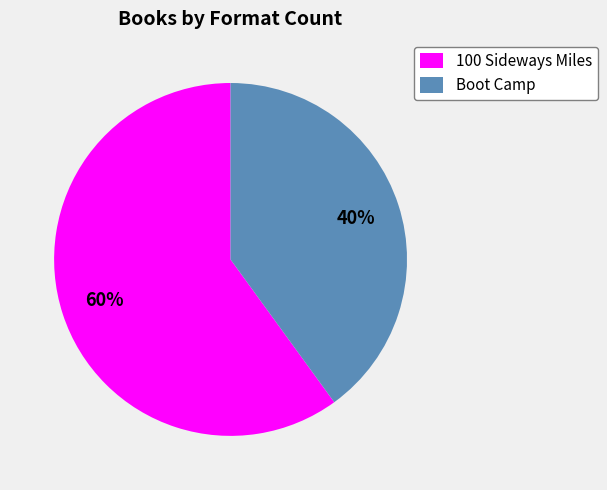

What is the largest slice in the pie chart?

100 Sideways Miles